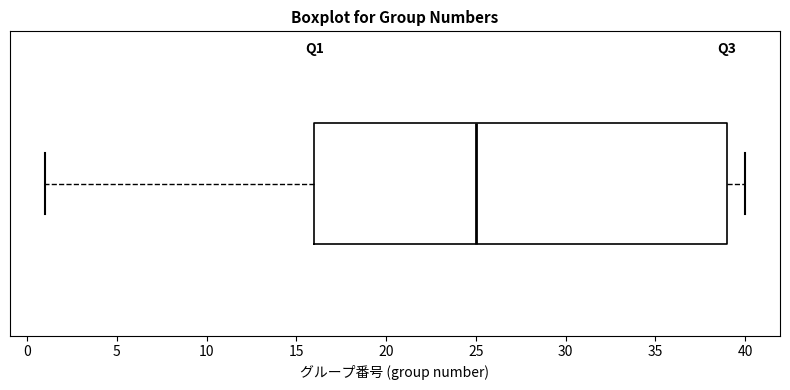

Where does the median line of the box sit on the x-axis? The values are not printed on the chart, so give them approximately, as read against the axis.

25